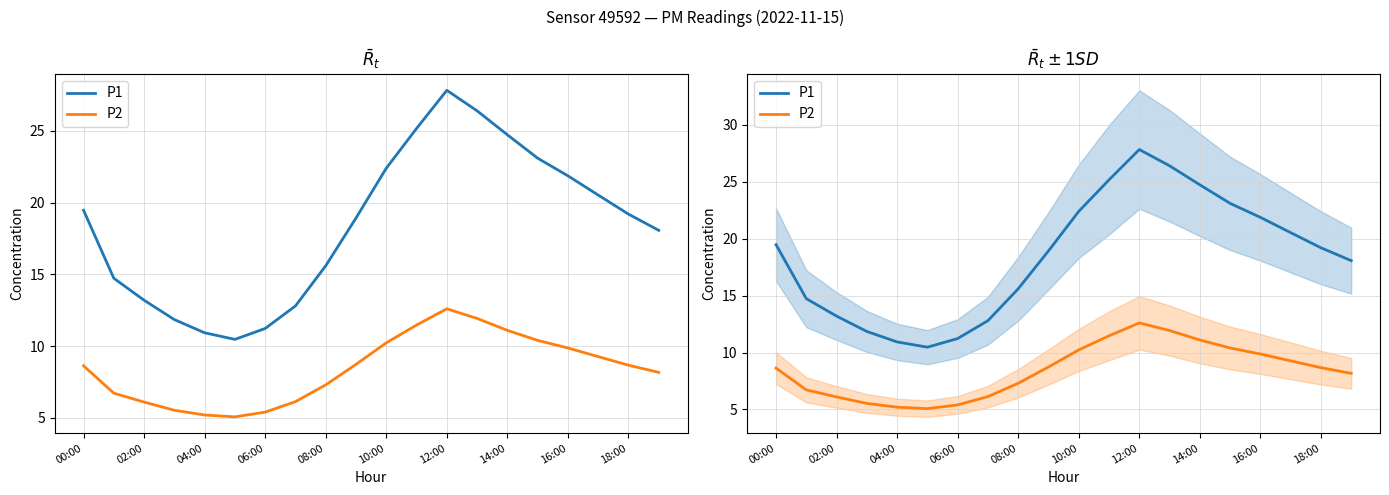

How many data points in P1 are above 19?

10